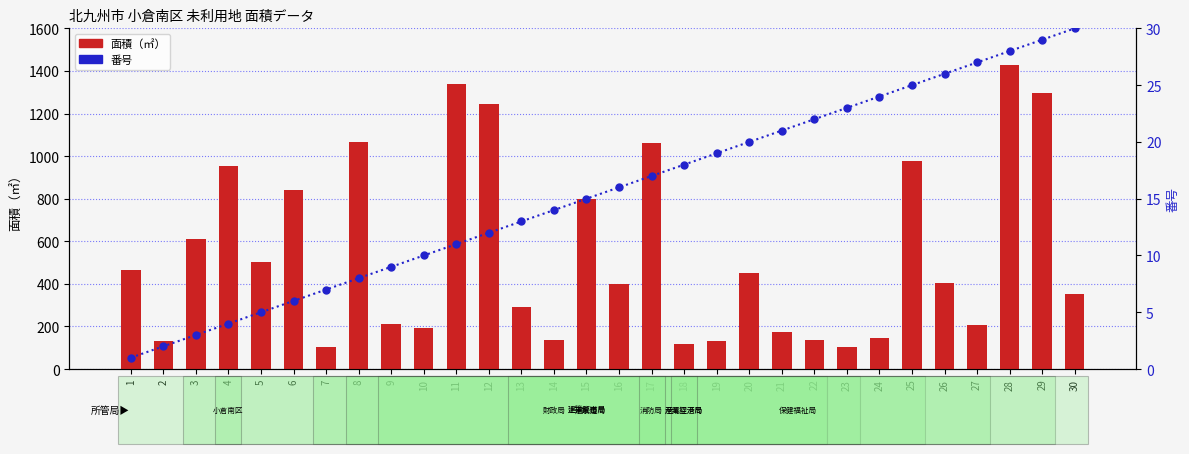

Between 14 and 19, which series saw the biggest shift?

面積（㎡）